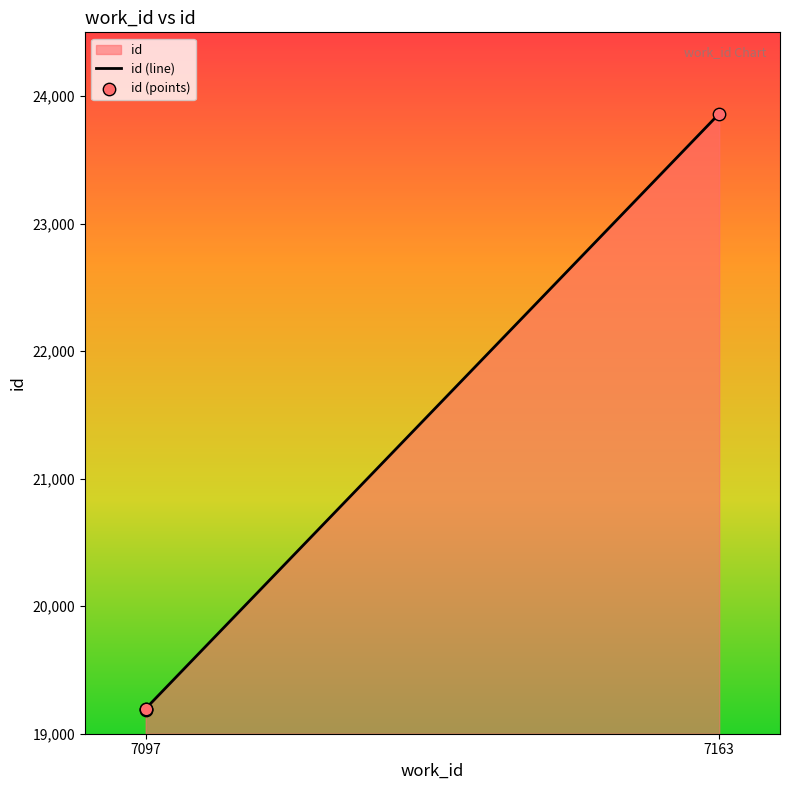

What is the change in value from 7097 to 7163?

+4673